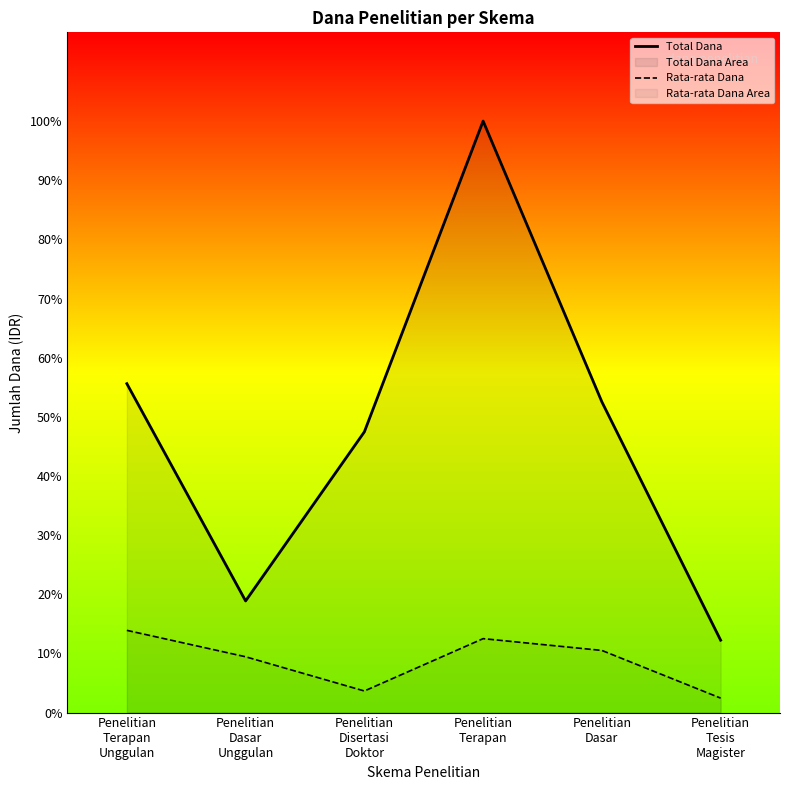

List the labels in order of Total Dana value, largest first.

Penelitian
Terapan, Penelitian
Terapan
Unggulan, Penelitian
Dasar, Penelitian
Disertasi
Doktor, Penelitian
Dasar
Unggulan, Penelitian
Tesis
Magister